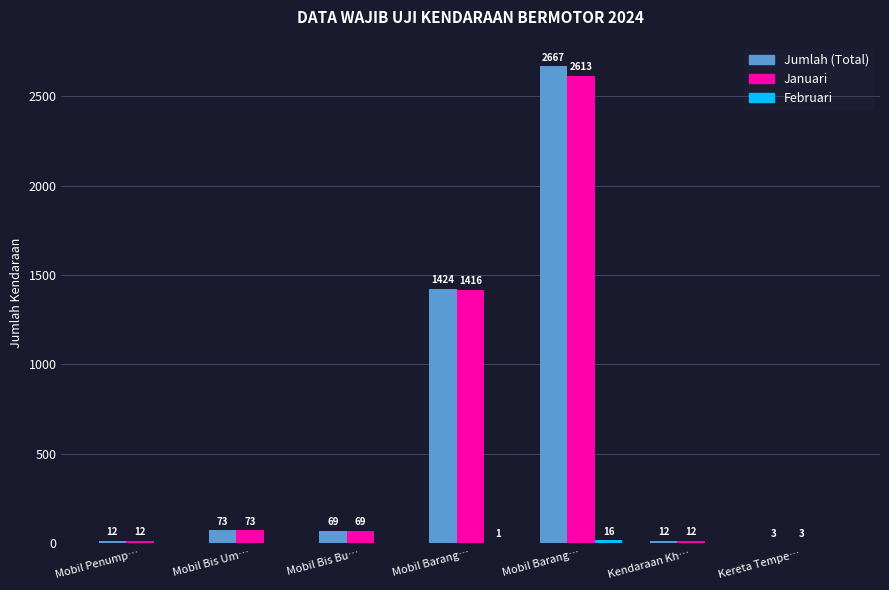

Does the chart contain stacked bars?

No